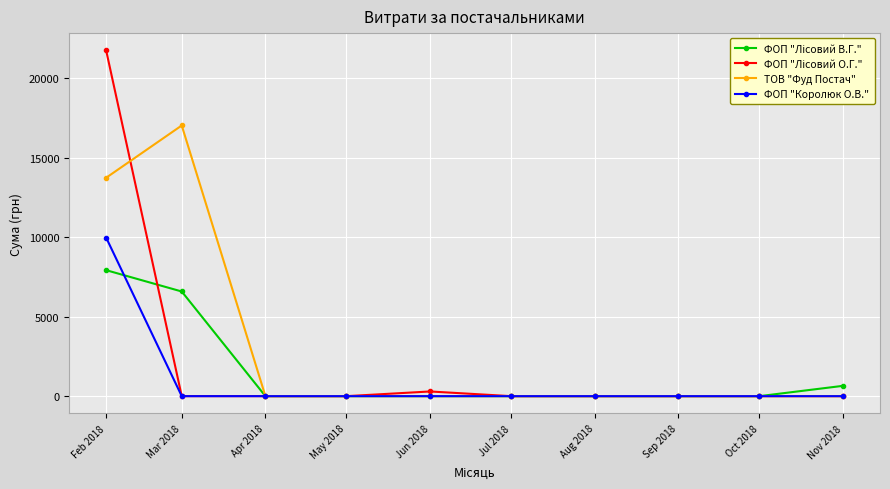

What is the label of the 2nd point from the right?

Oct 2018